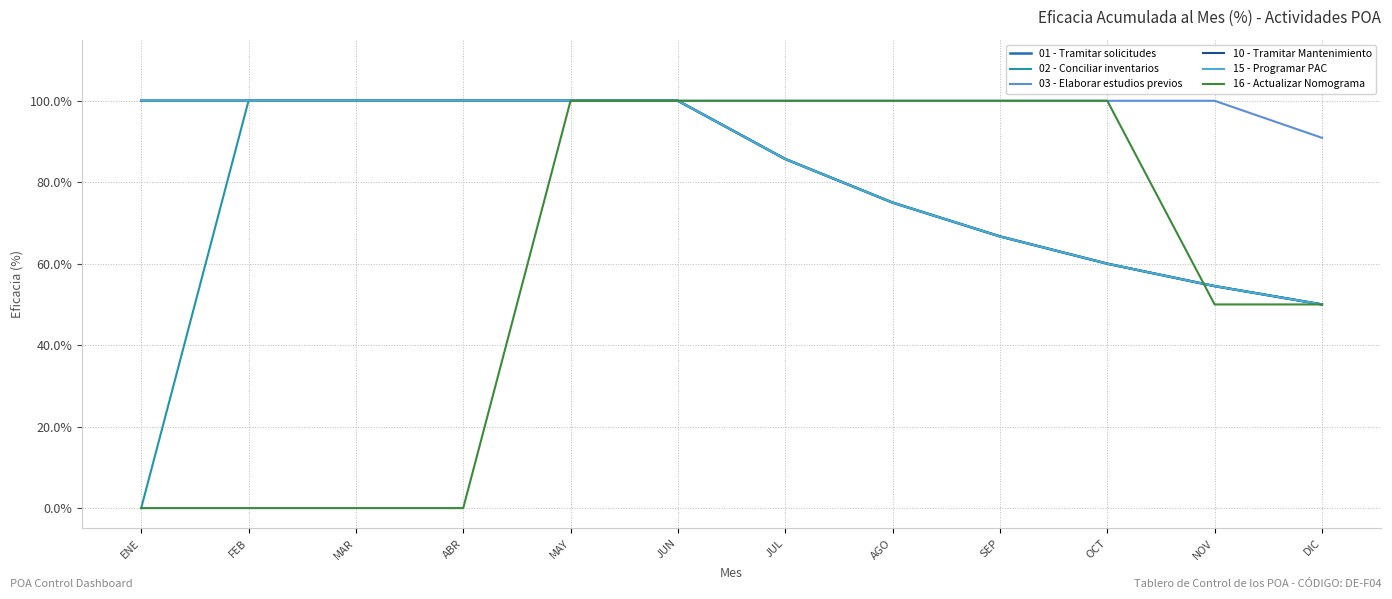

What is the label of the 4th point from the left?

ABR